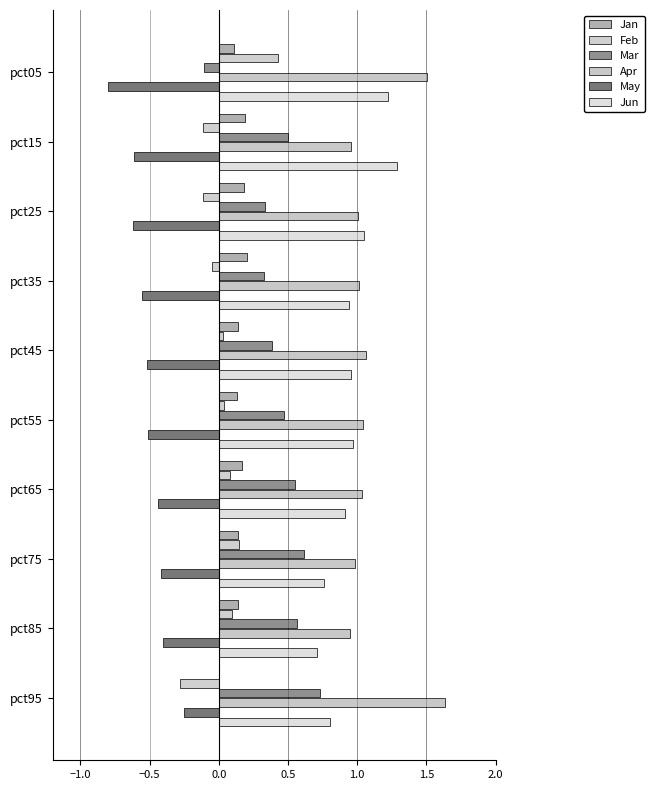

Reading left to right, what are all the values shown in this chart?

Jan: 0.1	0.2	0.2	0.2	0.1	0.1	0.2	0.1	0.1	0.0
Feb: 0.4	-0.1	-0.1	-0.0	0.0	0.0	0.1	0.1	0.1	-0.3
Mar: -0.1	0.5	0.3	0.3	0.4	0.5	0.6	0.6	0.6	0.7
Apr: 1.5	1.0	1.0	1.0	1.1	1.0	1.0	1.0	0.9	1.6
May: -0.8	-0.6	-0.6	-0.6	-0.5	-0.5	-0.4	-0.4	-0.4	-0.3
Jun: 1.2	1.3	1.0	0.9	1.0	1.0	0.9	0.8	0.7	0.8